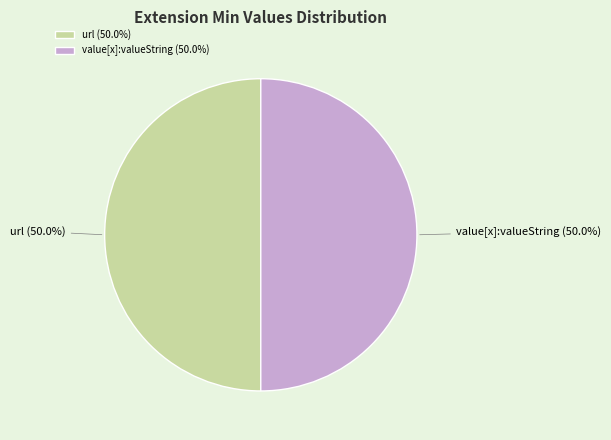

How many segments does this pie chart have?

2